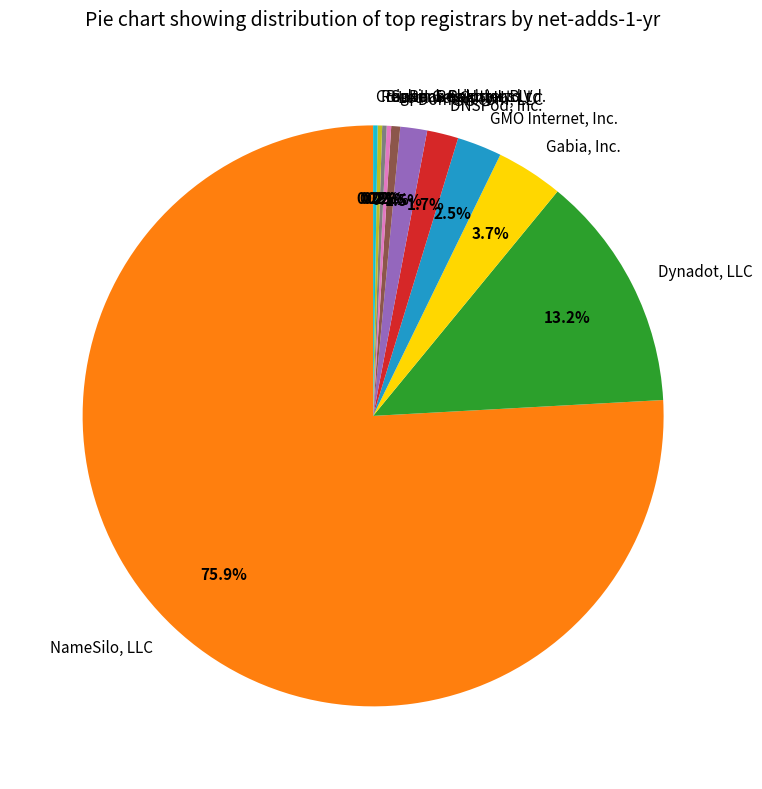

Does Dynadot, LLC represent more than half of the total?

No